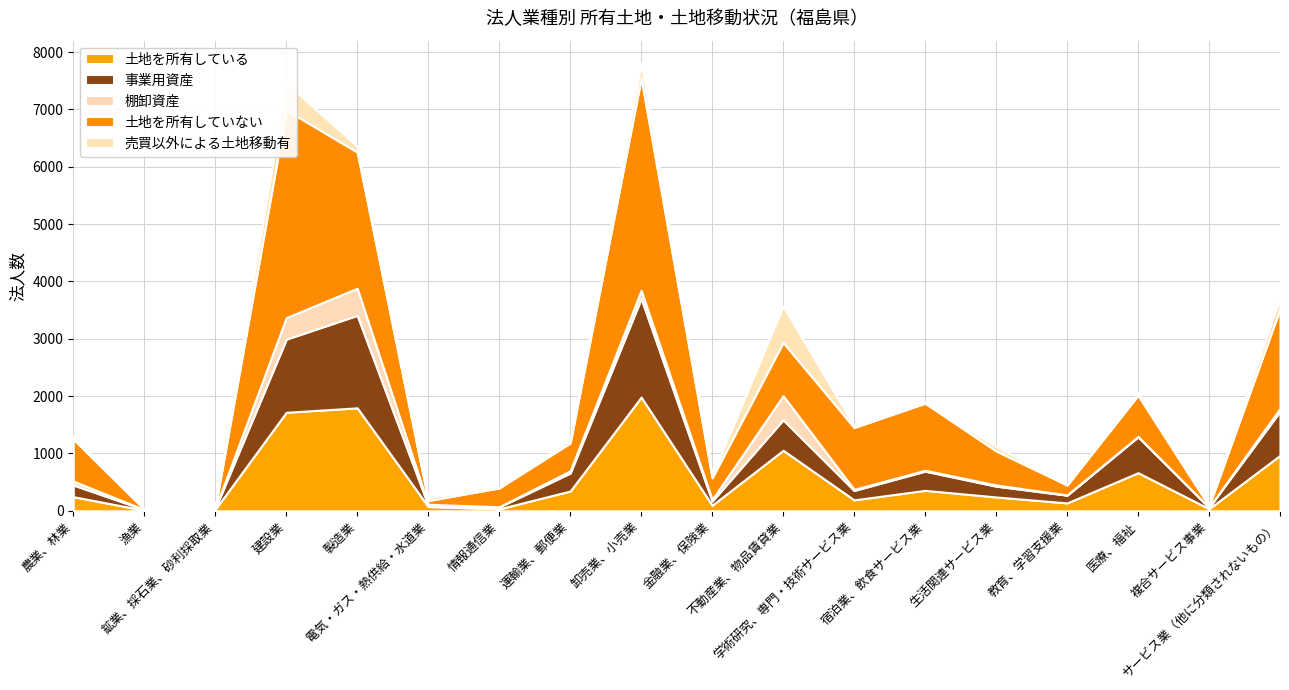

Reading left to right, transcribe all the data shown in this chart.

土地を所有している: 247	11	28	1718	1796	75	35	345	1983	98	1056	191	357	242	138	665	37	968
事業用資産: 204	11	13	1275	1613	20	33	313	1719	71	531	164	335	188	135	626	24	767
棚卸資産: 68	0	1	376	473	20	2	40	144	29	421	19	15	21	4	7	0	52
土地を所有していない: 733	7	14	3622	2374	64	330	485	3700	378	930	1079	1171	594	174	718	25	1737
売買以外による土地移動有: 55	0	7	468	102	55	3	55	262	37	631	26	3	77	0	46	13	207